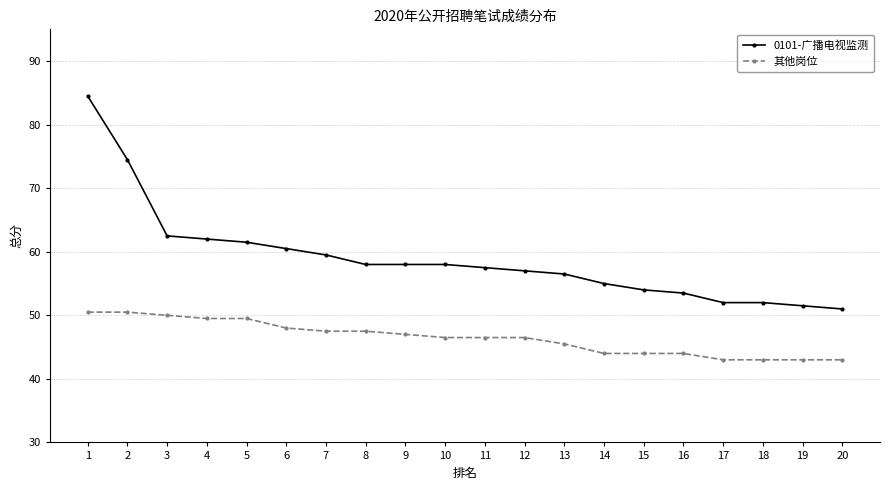

What is the total value across all series at 3?

112.5